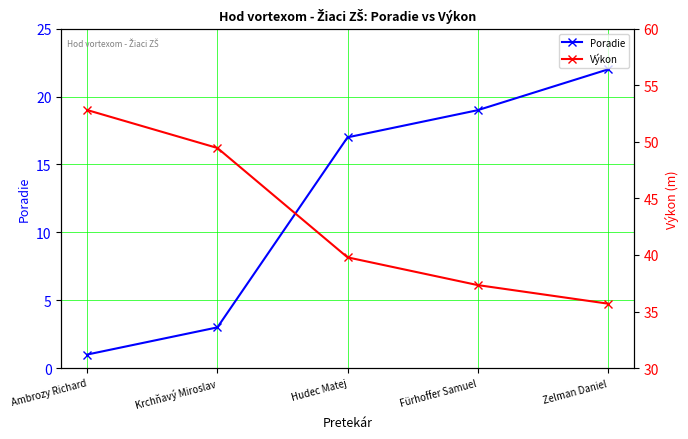

Reading right to left, extract all data points from this chart.

Poradie: 22.0	19.0	17.0	3.0	1.0
Výkon: 35.7	37.3	39.8	49.5	52.8